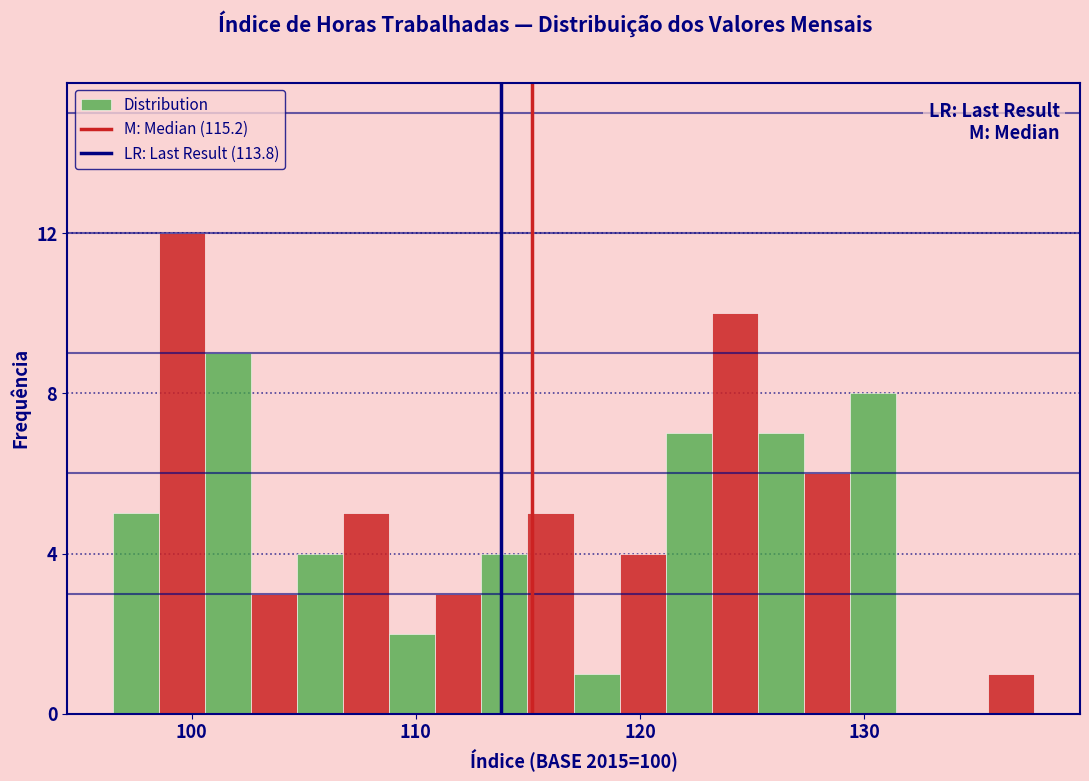

Around what value on the x-axis is the tallest bar? Give the approximate position of its centre, as read against the axis.

100